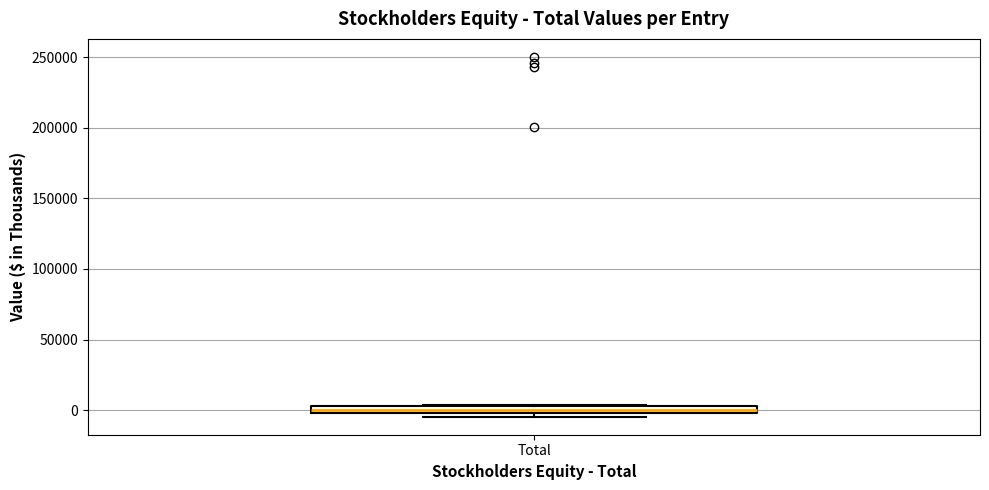

Where is the upper edge of the box for Total on the y-axis? The values are not printed on the chart, so give them approximately, as read against the axis.

5000